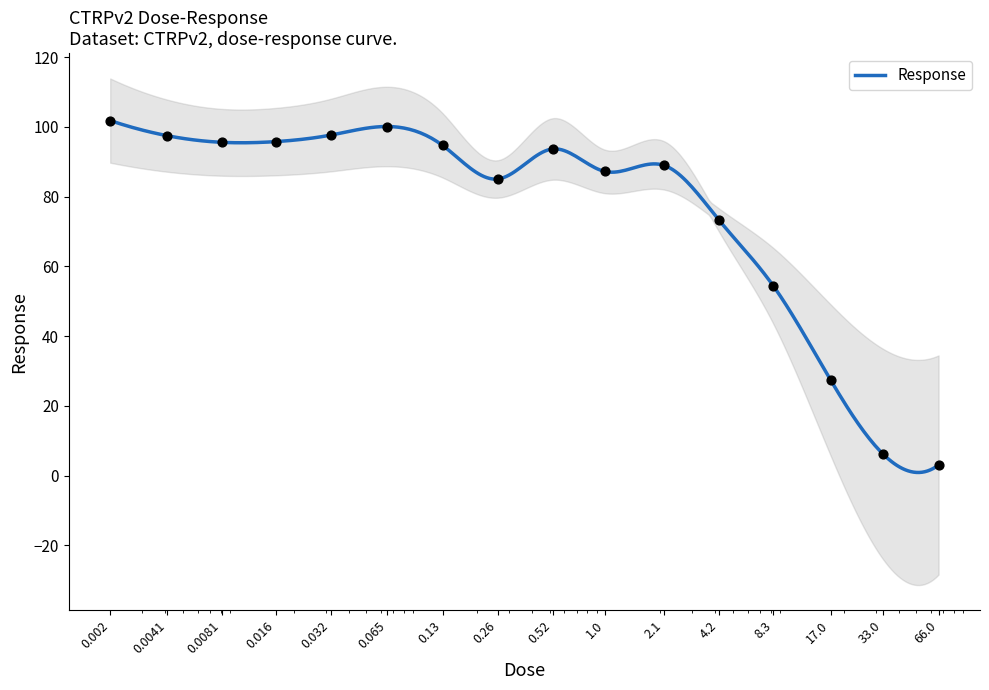

What is the change in value from 17.0 to 33.0?

-21.3